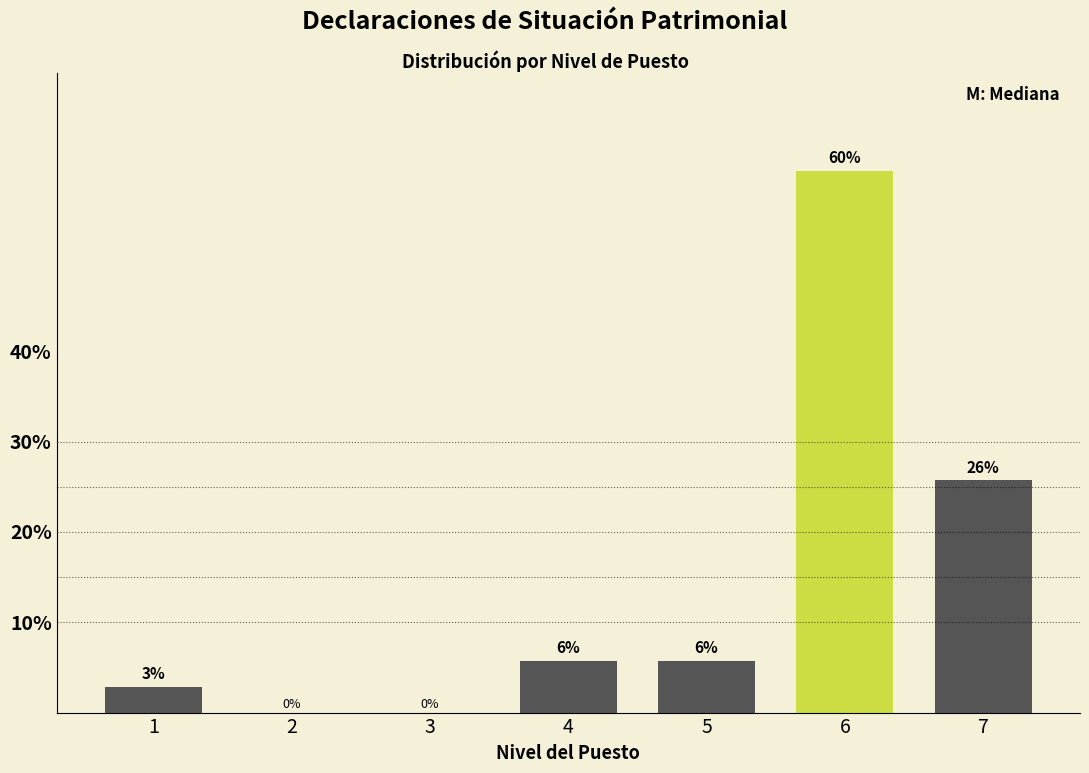

Are the bars horizontal?

No